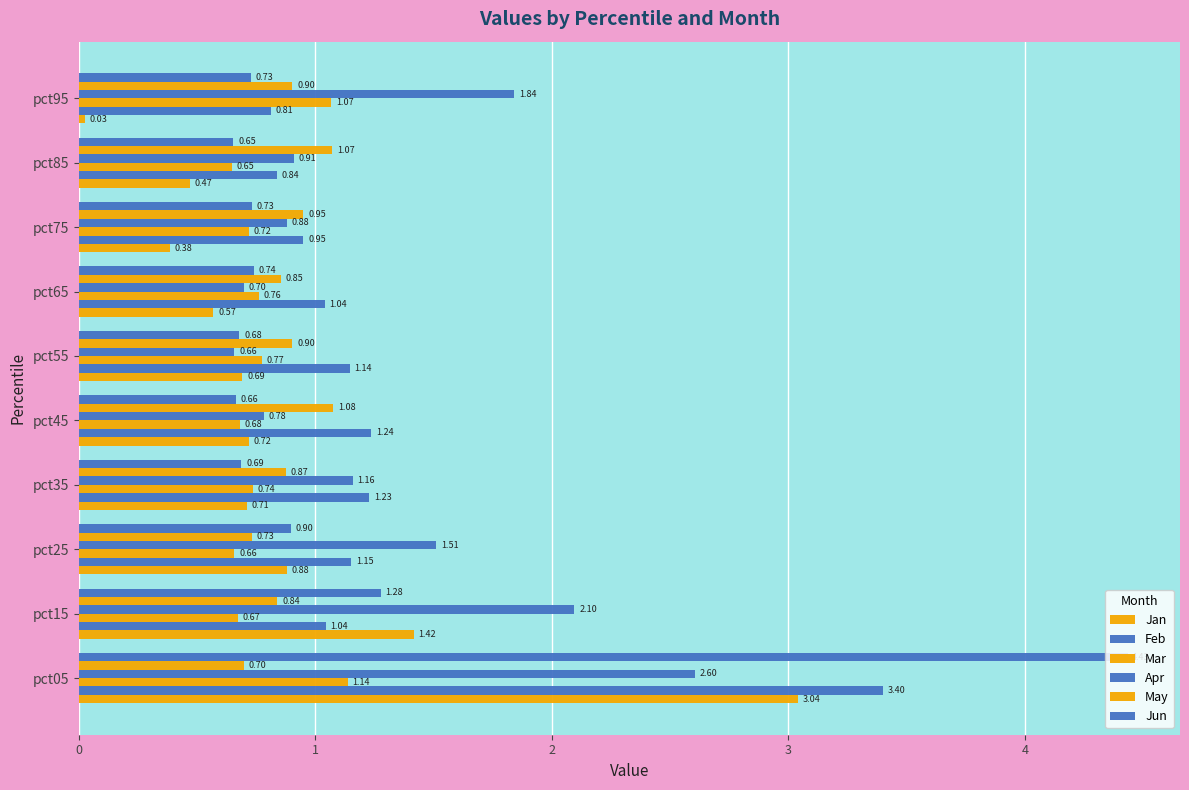

How many values in the Feb series exceed 1?

7